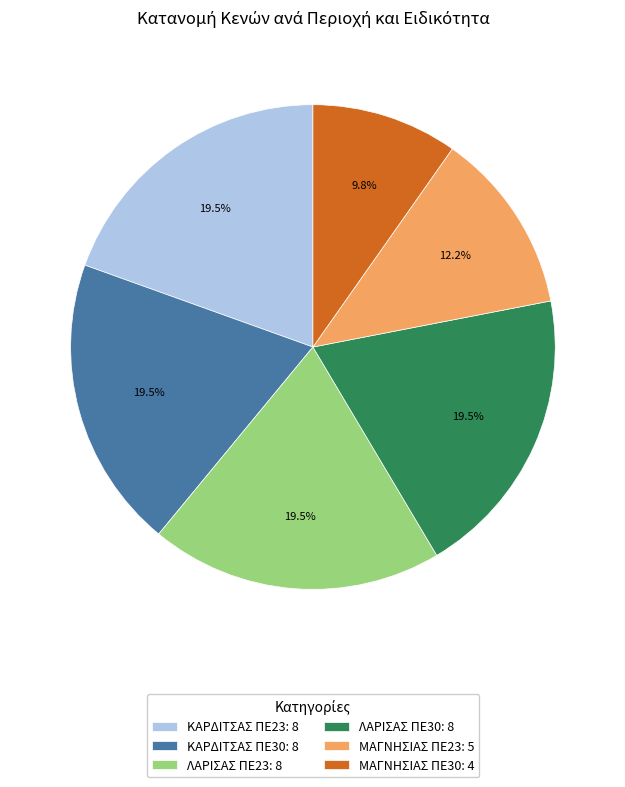

Approximately how many times larger is the value at ΛΑΡΙΣΑΣ ΠΕ23: 8 compared to ΚΑΡΔΙΤΣΑΣ ΠΕ30: 8?

1.0